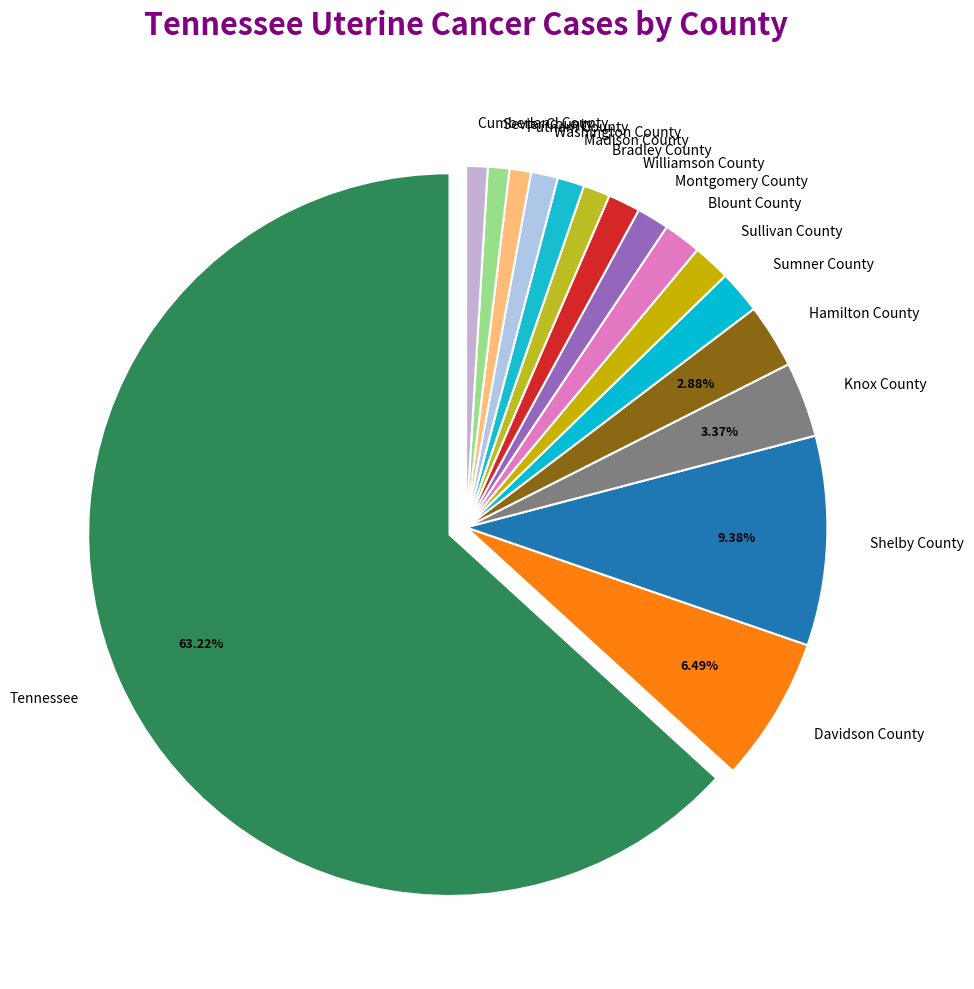

Count the number of slices in the pie.

16